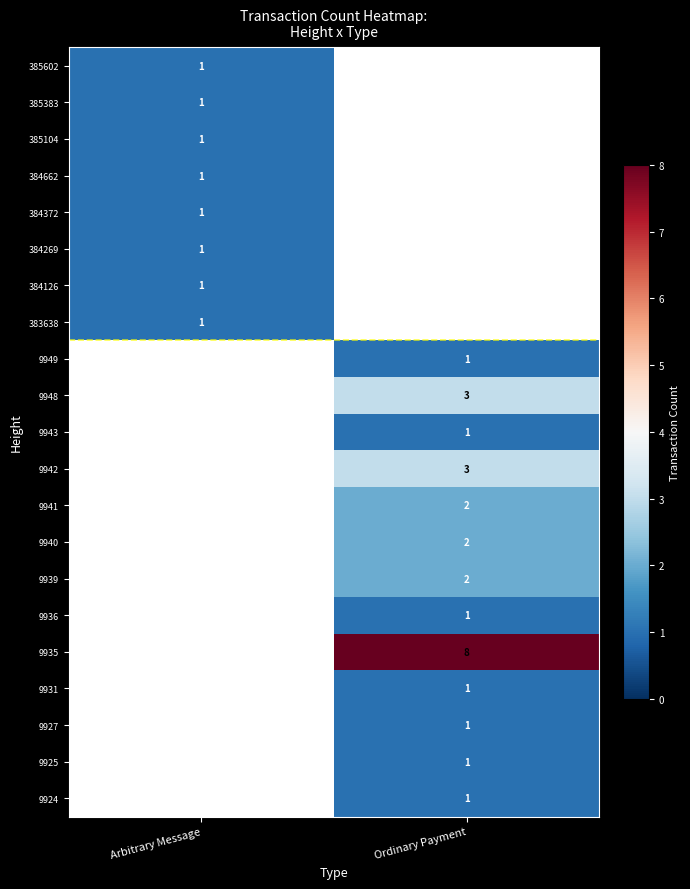

Is it true that 385383 equals 0 at Arbitrary Message?

False